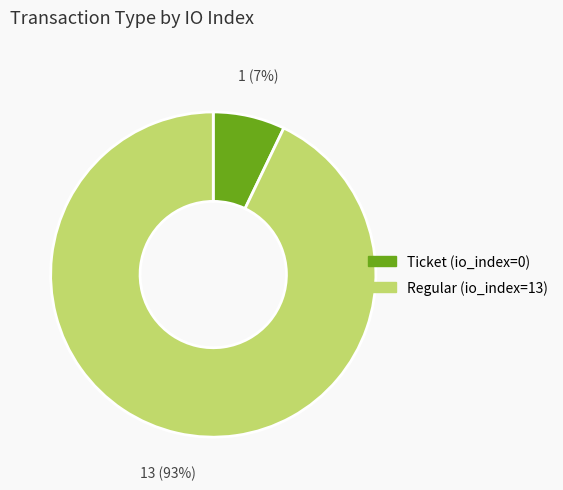

Which slice represents more than half of the pie?

Regular (io_index=13)